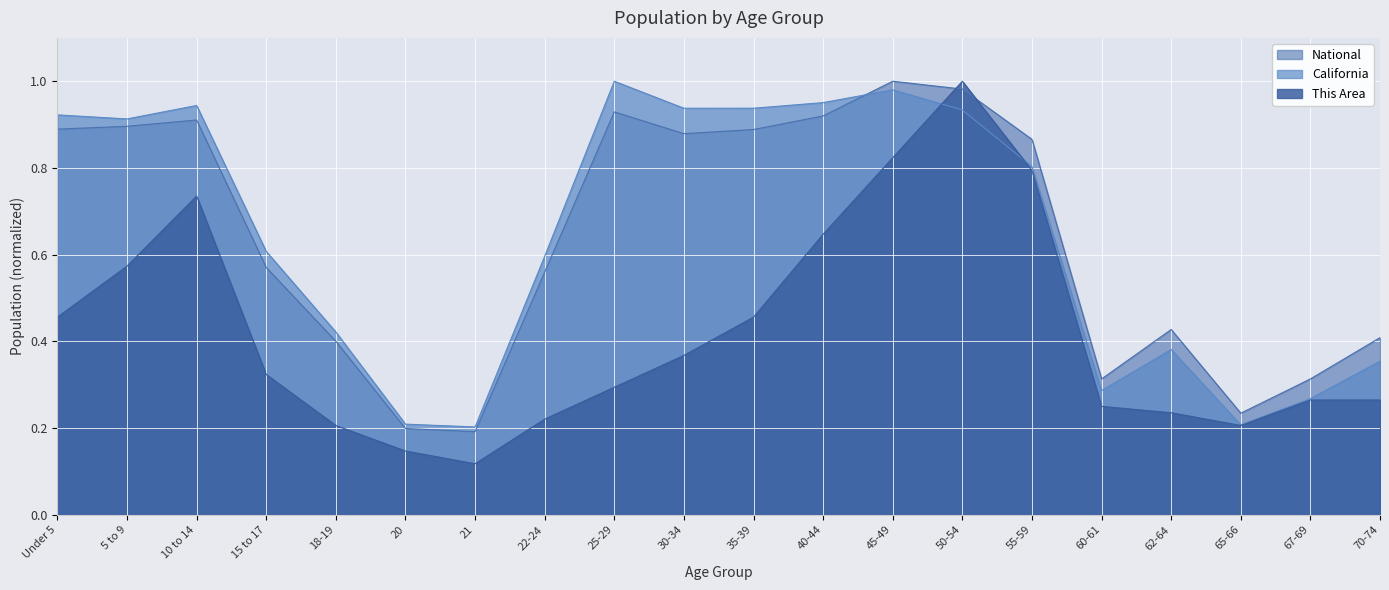

What is the approximate value of This Area at 21?

0.1